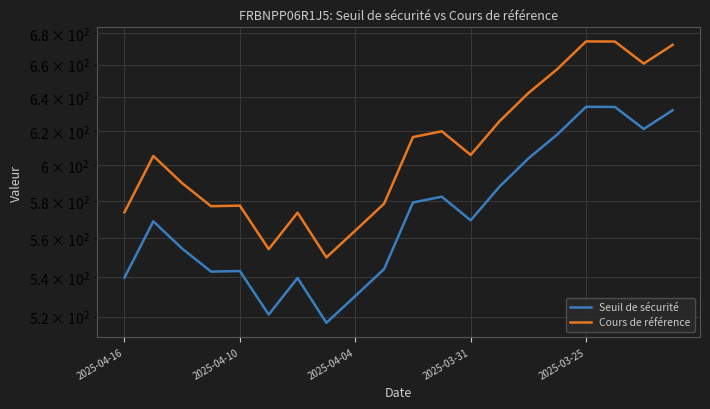

What are all the series names shown in the legend?

Seuil de sécurité, Cours de référence